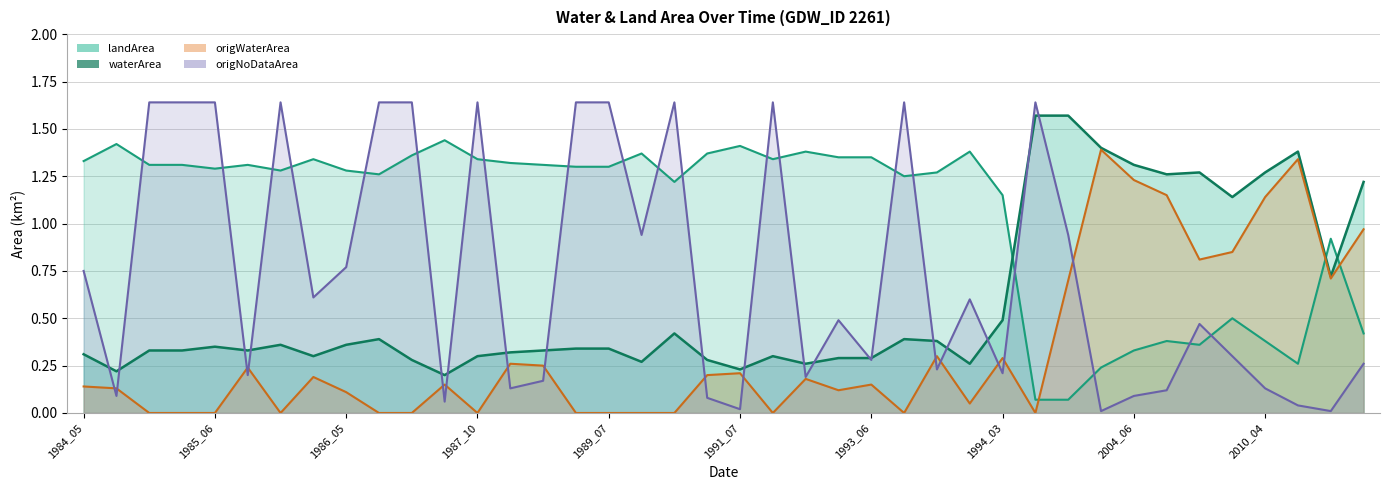

True or false: origWaterArea has more than 2 points higher than both neighbors.

True